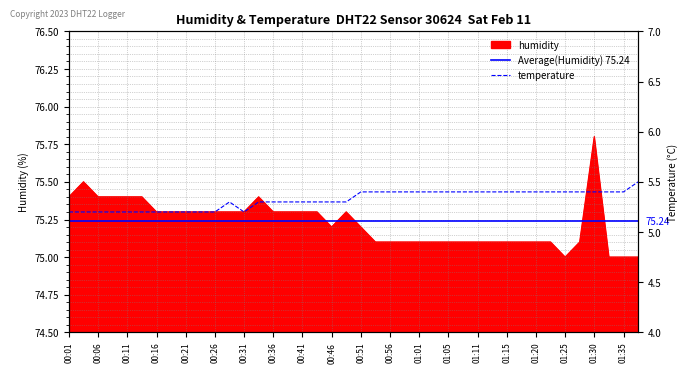

True or false: humidity has a value of 39.4 at 00:46.

False